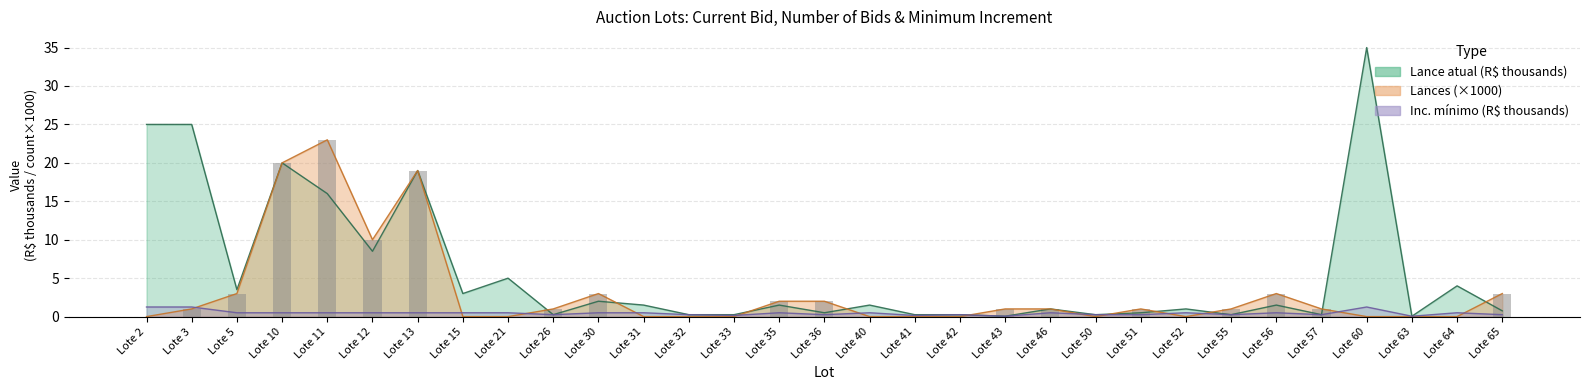

Are the bars grouped side by side (vs. stacked)?

Yes